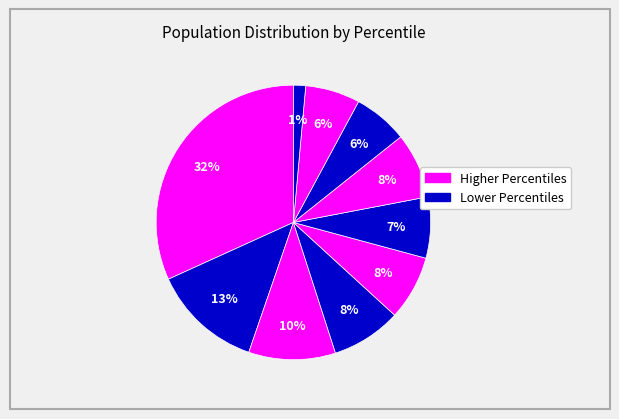

How many slices are in this pie chart?

10